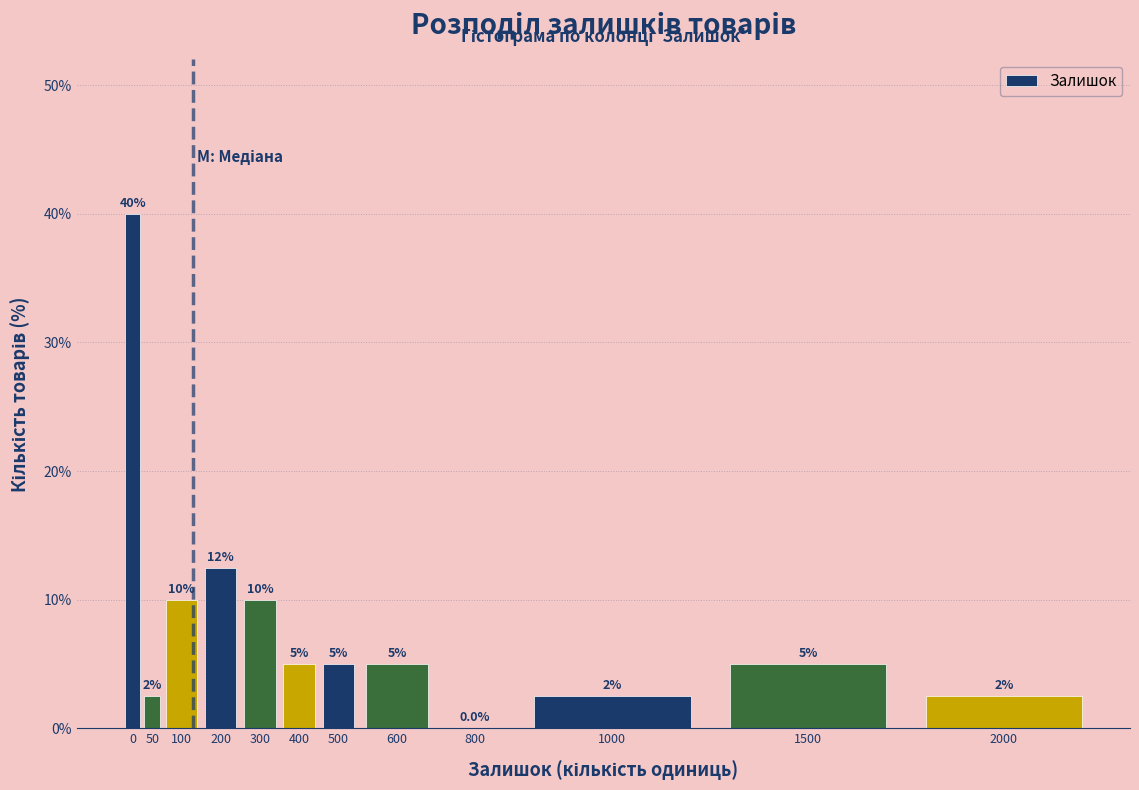

Reading left to right, list all the values displayed in this chart.

0=40.0	50=2.5	100=10.0	200=12.5	300=10.0	400=5.0	500=5.0	600=5.0	800=0.0	1000=2.5	1500=5.0	2000=2.5